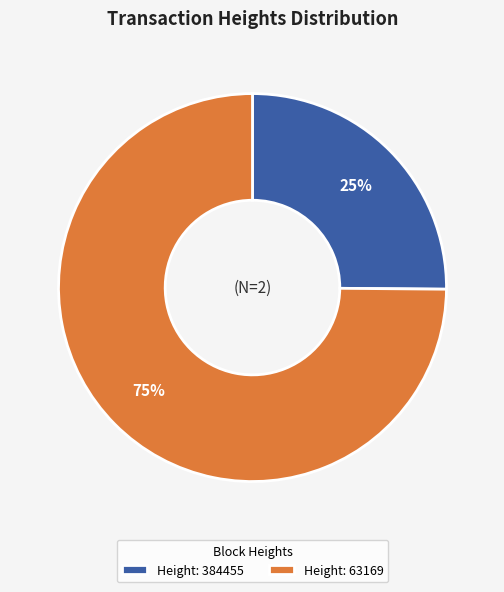

To the nearest percent, what is the difference between the largest and smallest slice percentages?

50%